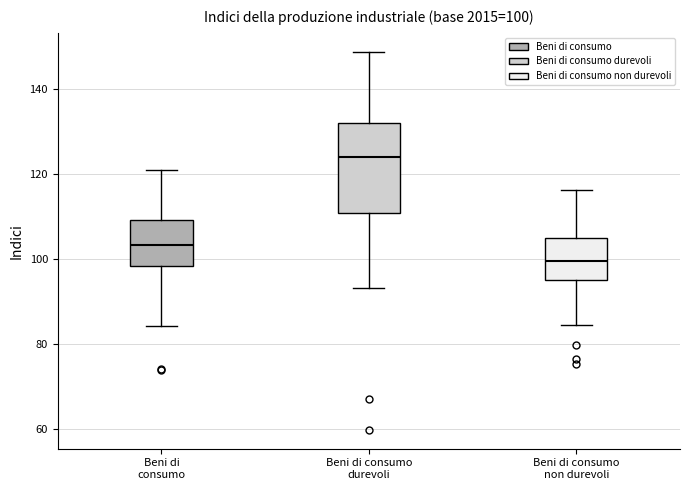

Which box is the tallest, from its lower edge to its upper edge?

Beni di consumo durevoli